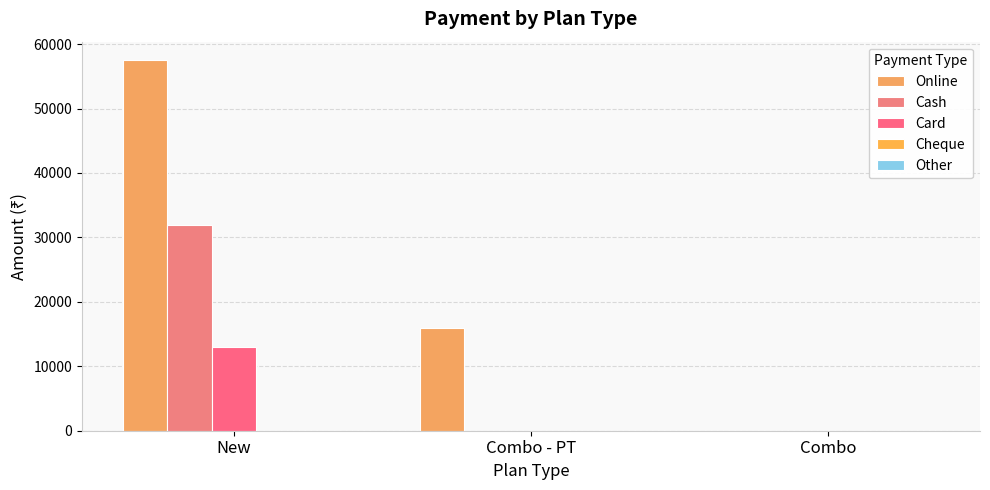

Where is Card nearest to the value 6500?

New